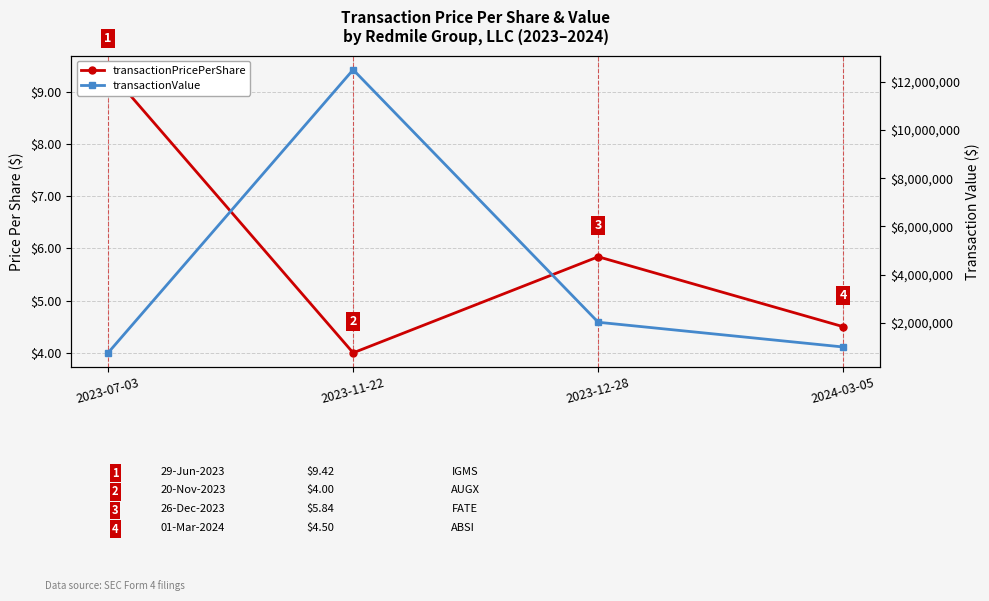

What is the sum of the transactionValue values at 2023-11-22 and 2023-12-28?

14526053.0